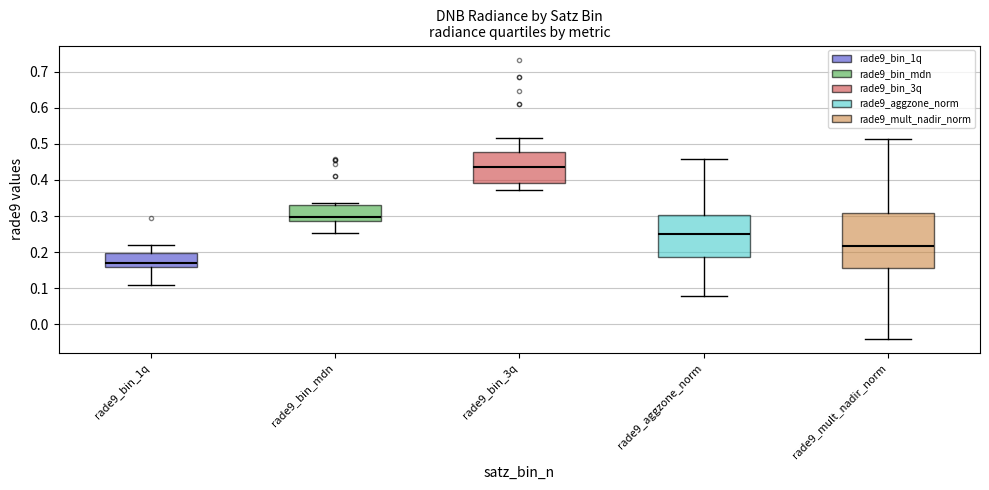

Which box is the tallest, from its lower edge to its upper edge?

rade9_mult_nadir_norm